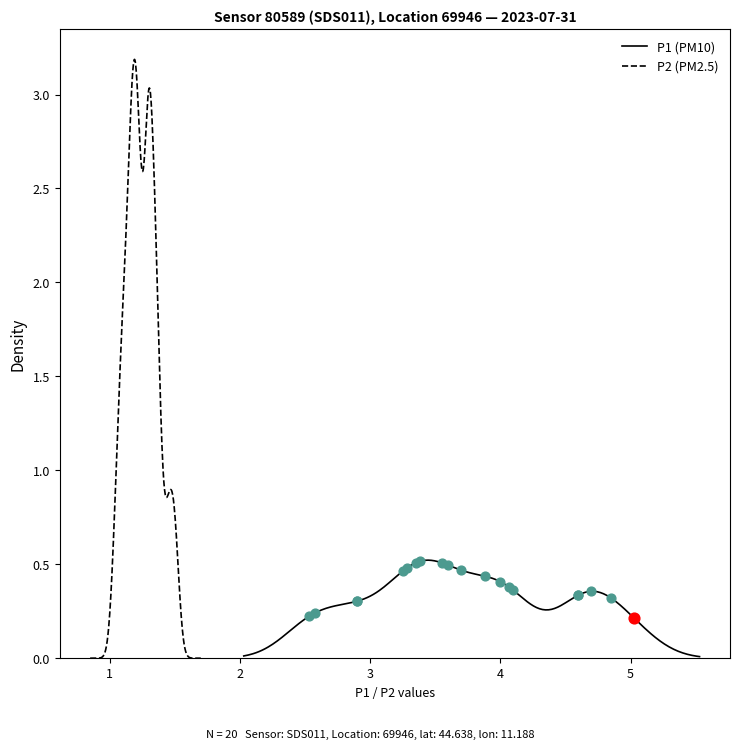

Which series contains the lowest Y value?

P2